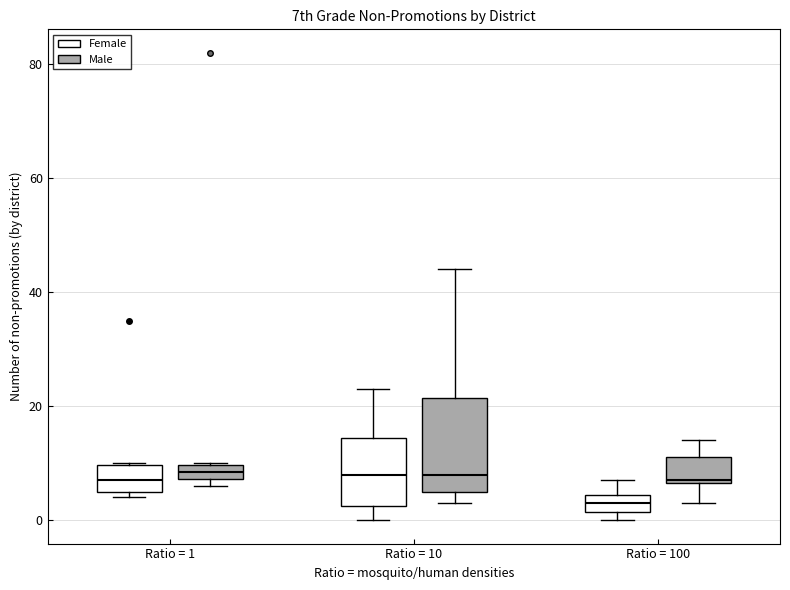

Which box is the tallest, from its lower edge to its upper edge?

Ratio = 10 (Male)